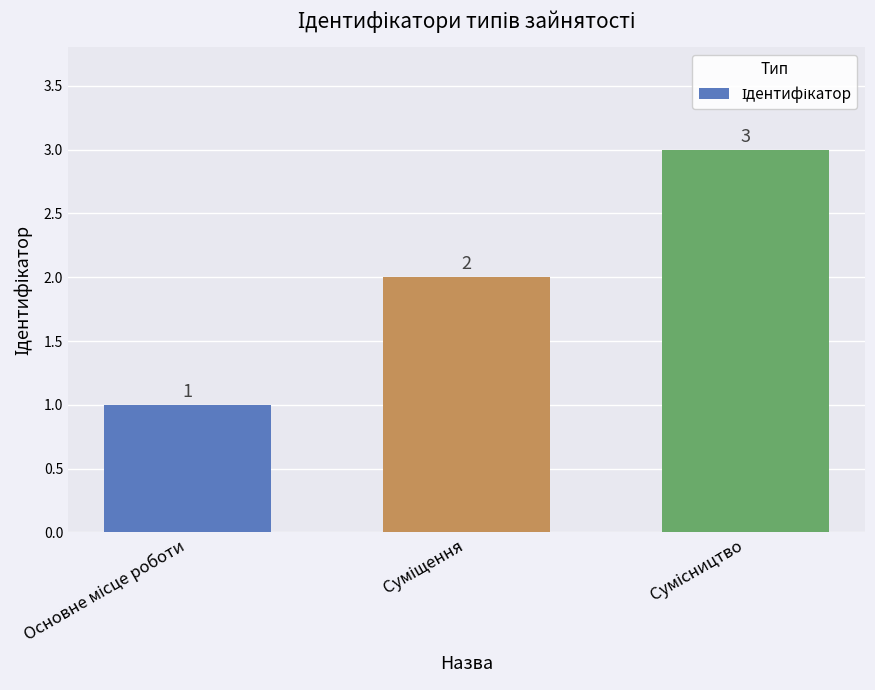

What is the value of the 1st bar from the left?

1